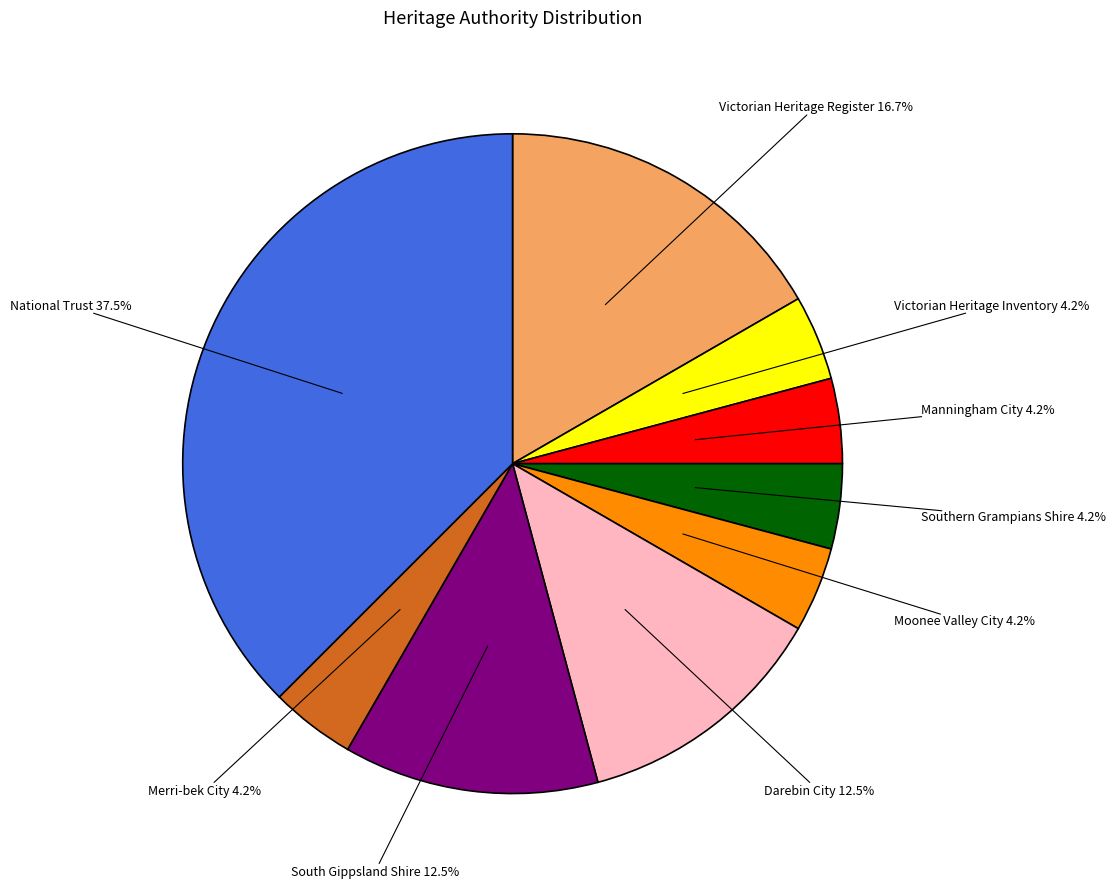

To the nearest percent, what is the difference between the South Gippsland Shire and Southern Grampians Shire slice percentages?

8%